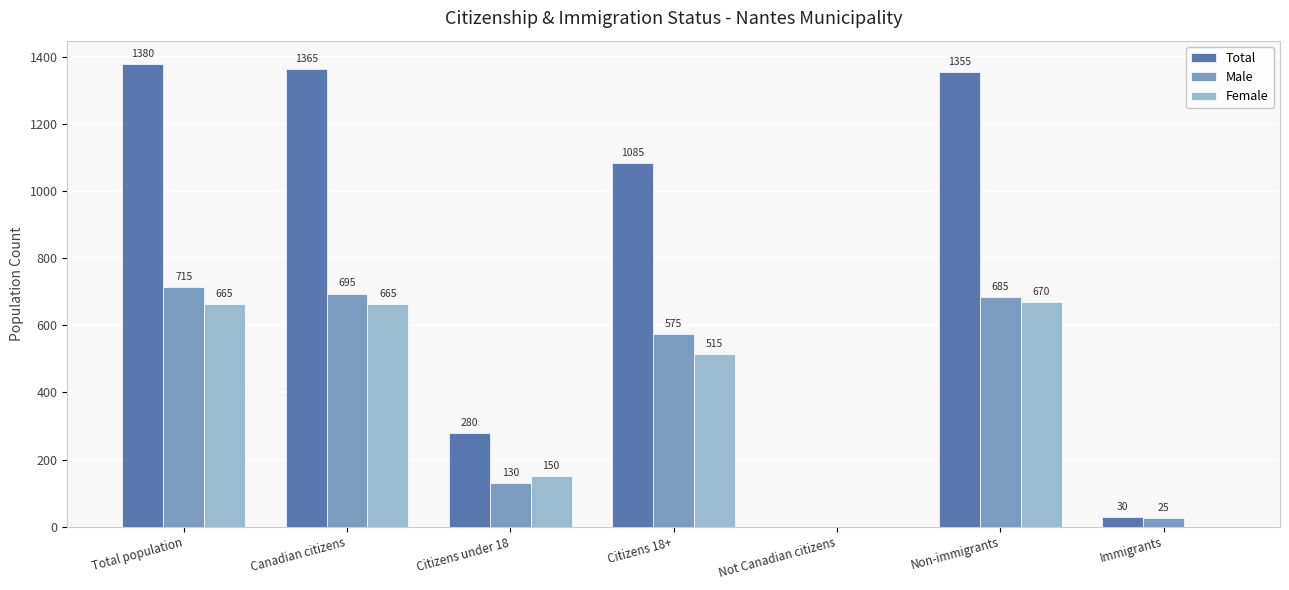

True or false: Male has a value of 685 at Non-immigrants.

True